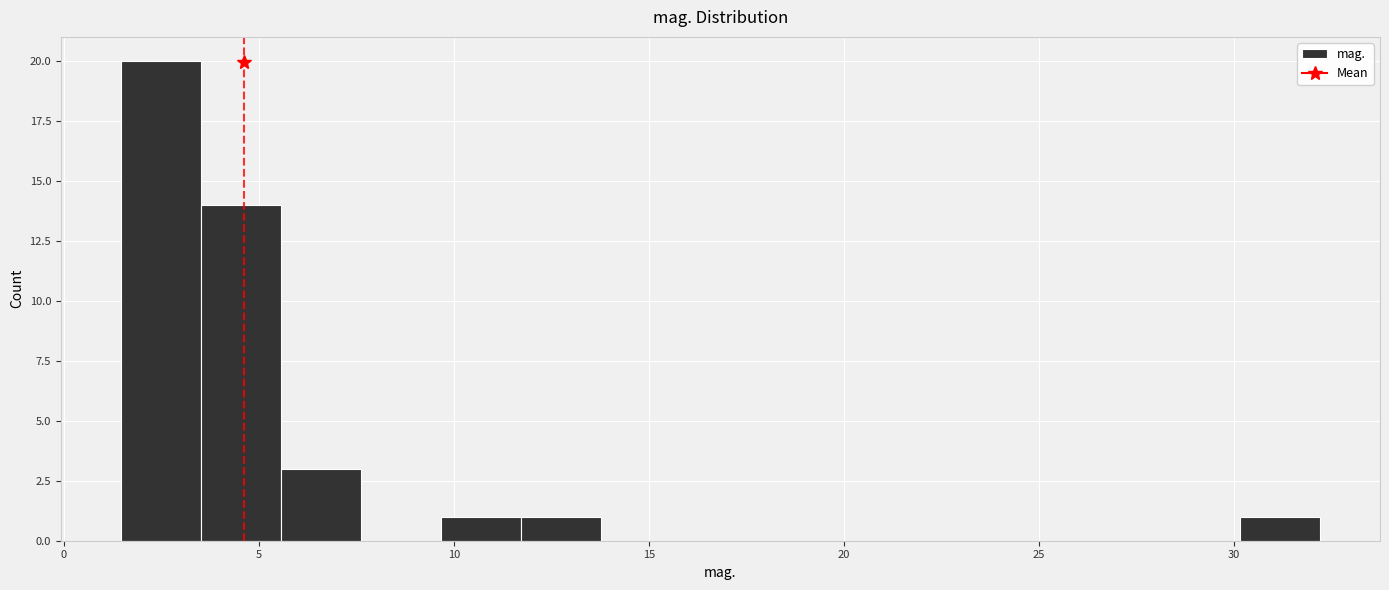

What is the height of the bar covering 1.5 to 3.5 on the x-axis? Neither the bar edges nor the heights are printed on the chart, so give them approximately, as read against the axes.

20